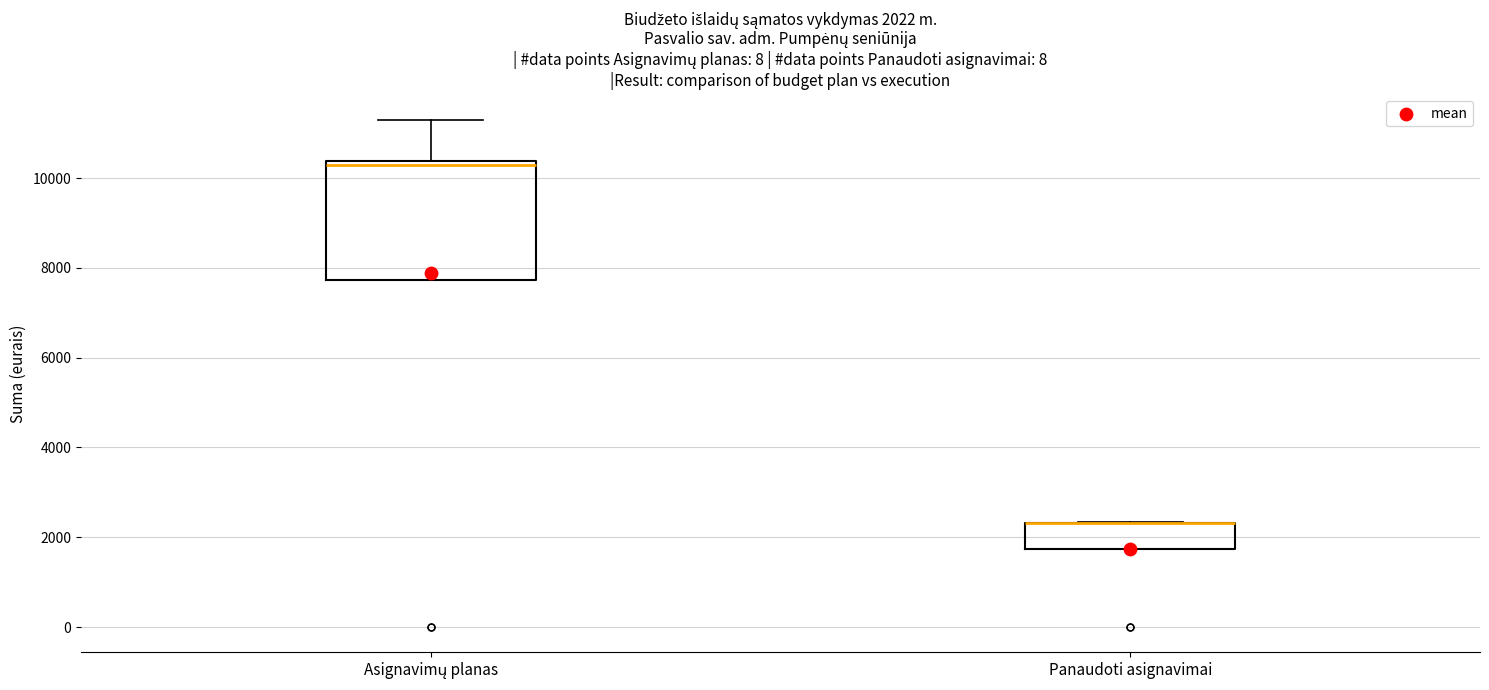

Which box is the tallest, from its lower edge to its upper edge?

Asignavimų planas